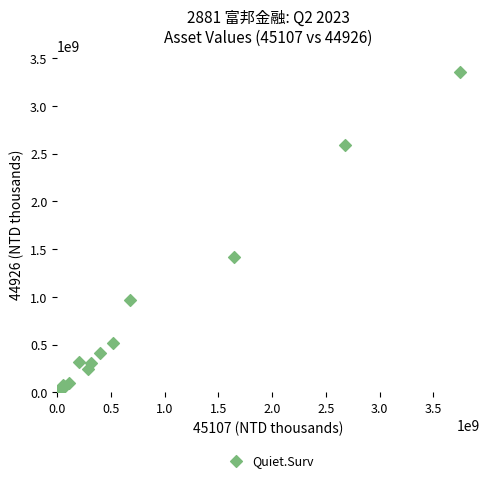

What Y value in the scatter plot is closest to 1678173271?

1418586039